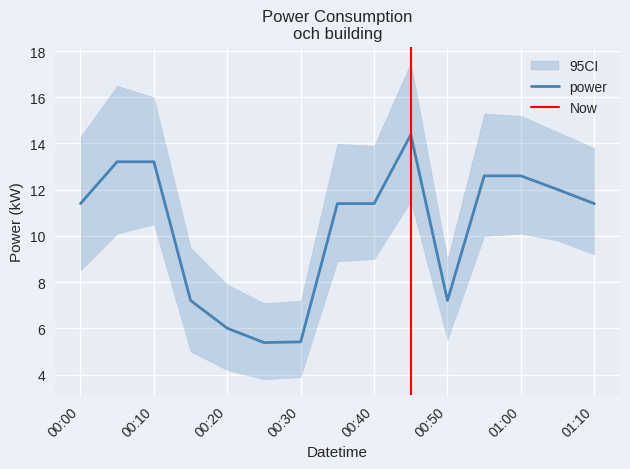

Is it true that power equals 13.2 at 00:10?

True